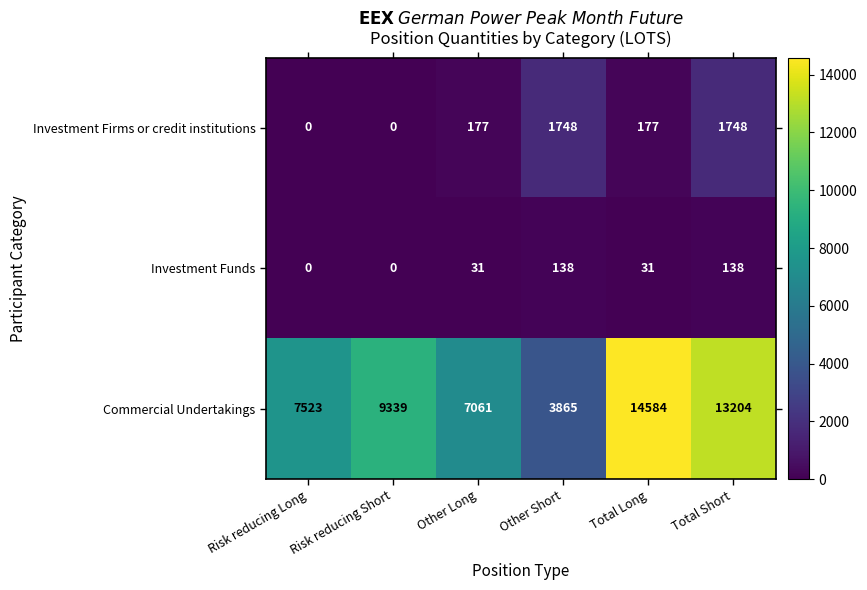

At which label is Commercial Undertakings closest to 9224?

Risk reducing Short